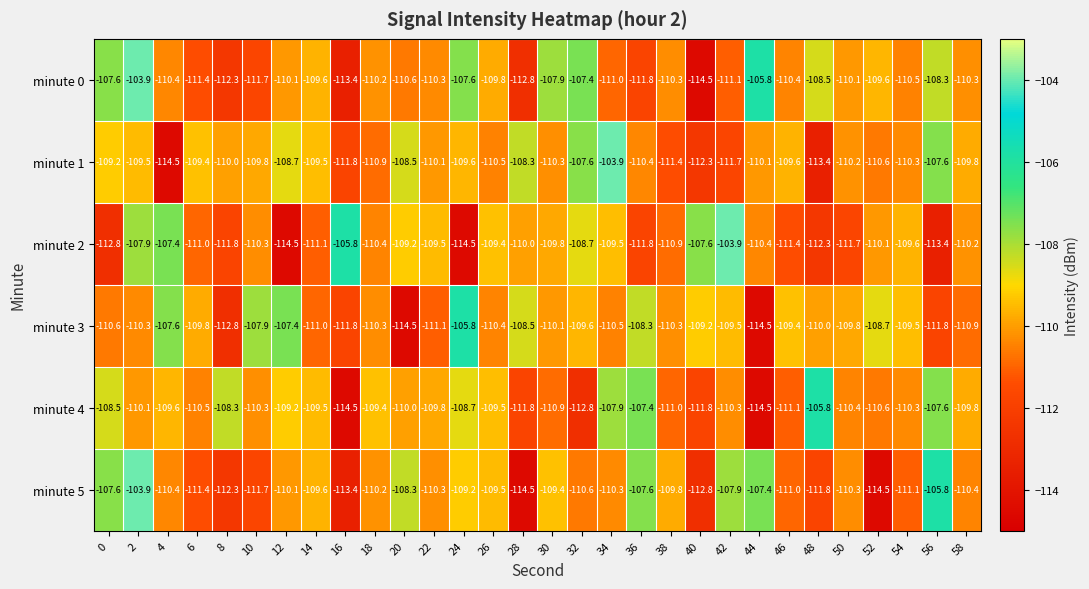

What is the total value across all series at 24?

-655.4